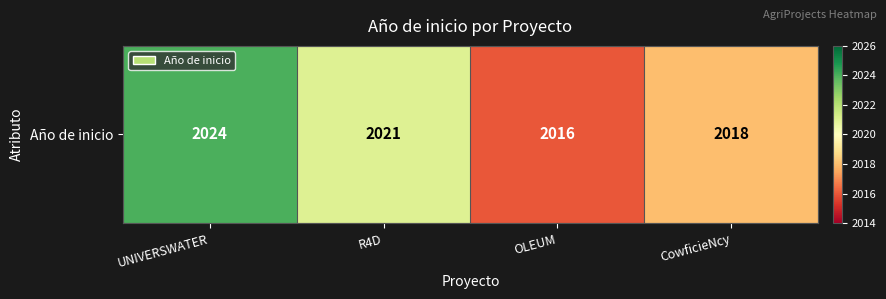

What is the change in value from UNIVERSWATER to OLEUM?

-8